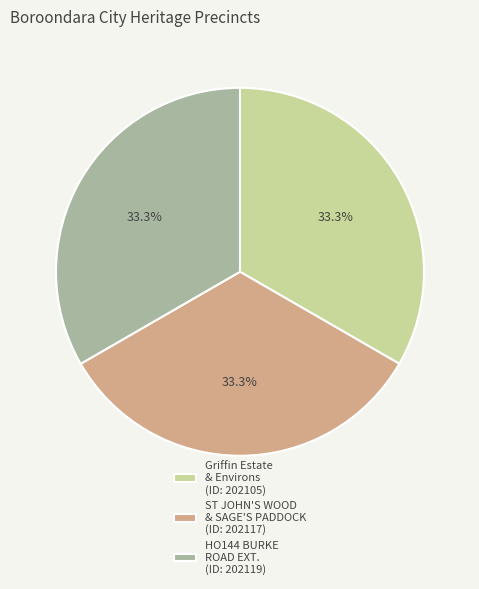

Does any single category account for the majority?

No